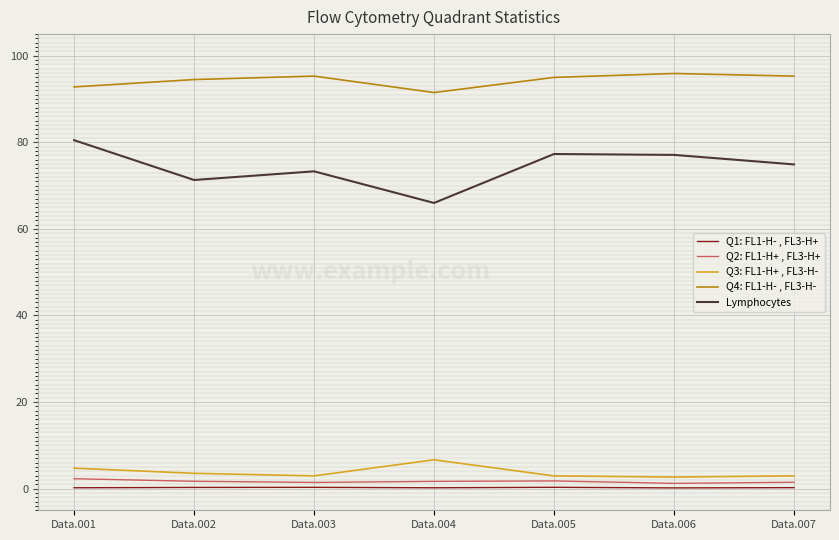

List the series in order of their peak value, highest first.

Q4: FL1-H- , FL3-H-, Lymphocytes, Q3: FL1-H+ , FL3-H-, Q2: FL1-H+ , FL3-H+, Q1: FL1-H- , FL3-H+